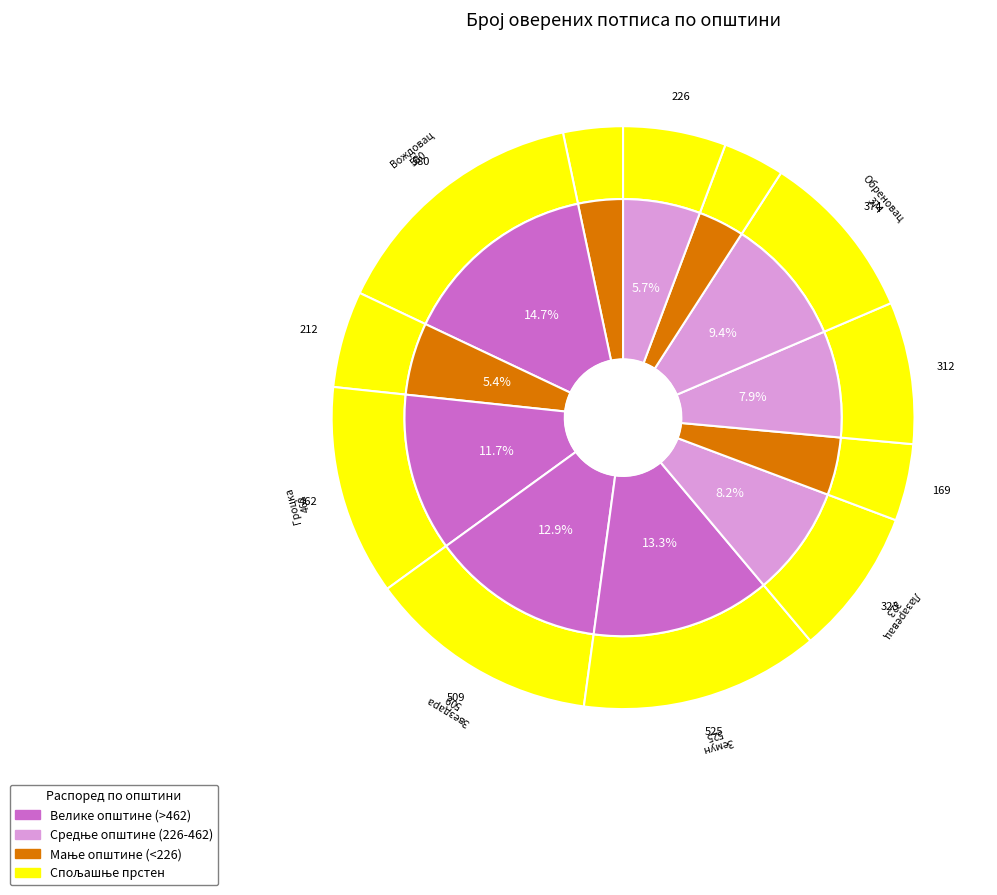

The Врачар slice represents 1% of the pie. True or false?

False